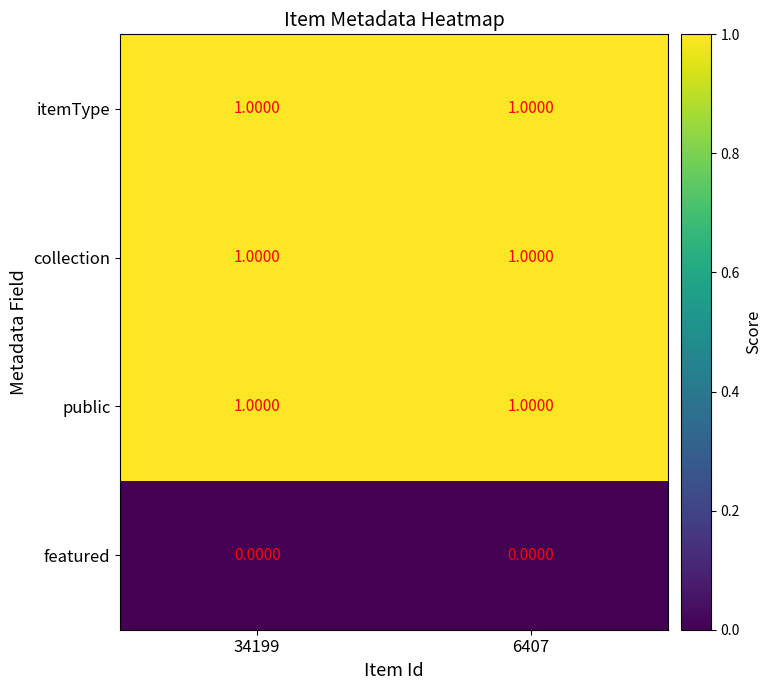

What is the total value across all series at 34199?

3